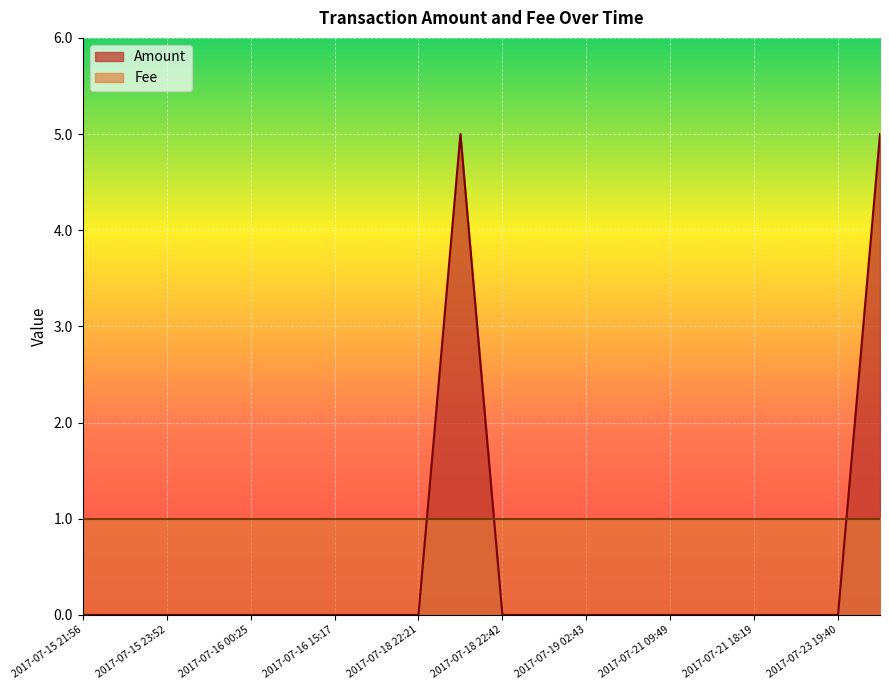

Which has a higher value, 2017-07-23 19:40 or 2017-07-18 22:32?

2017-07-18 22:32